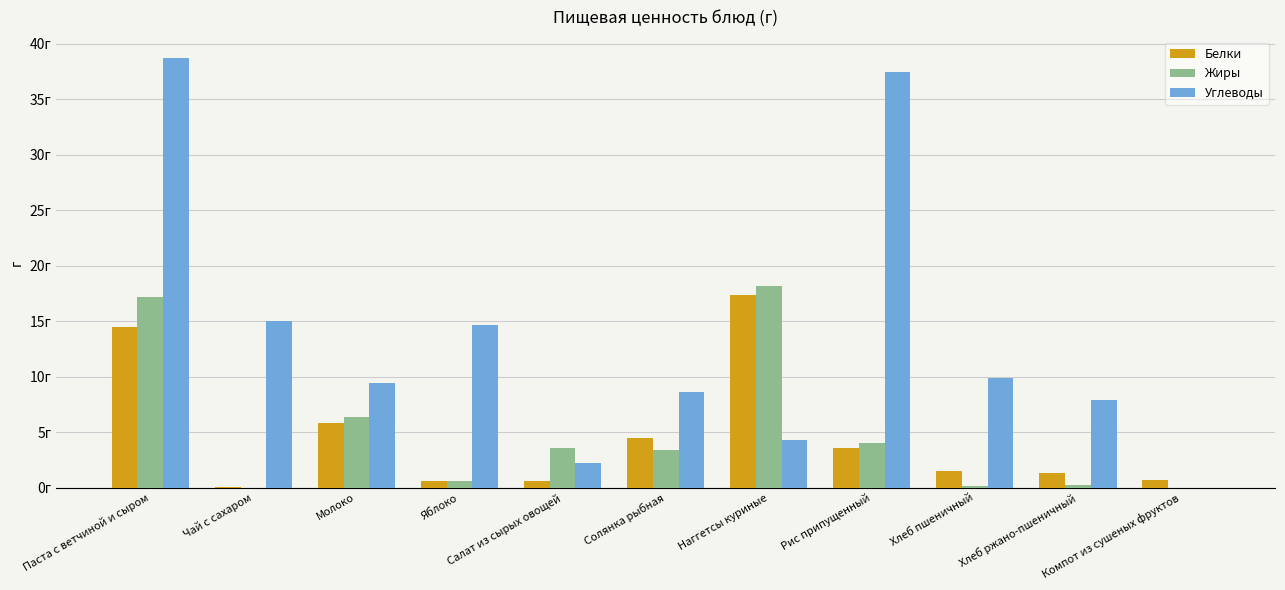

What are all the series names shown in the legend?

Белки, Жиры, Углеводы